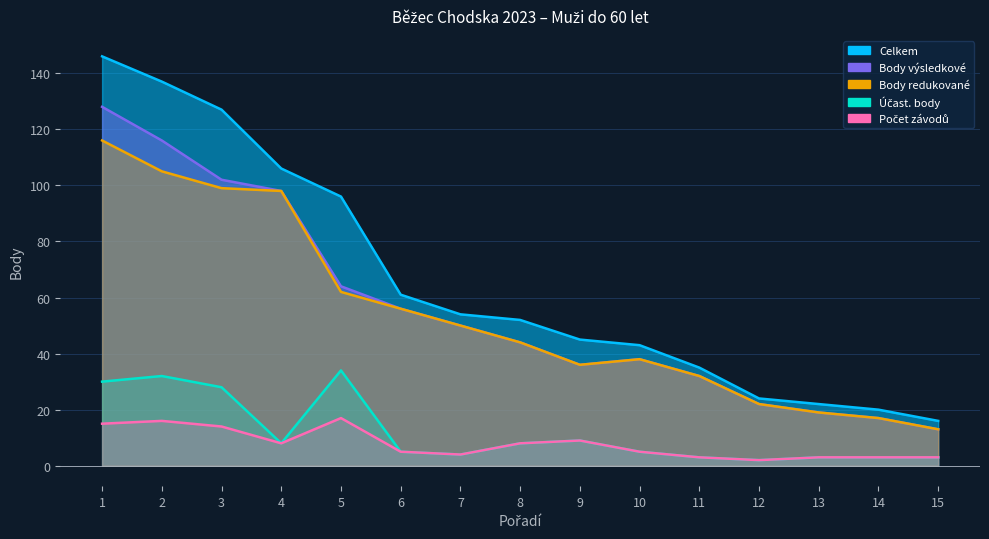

How many series are shown in this chart?

5